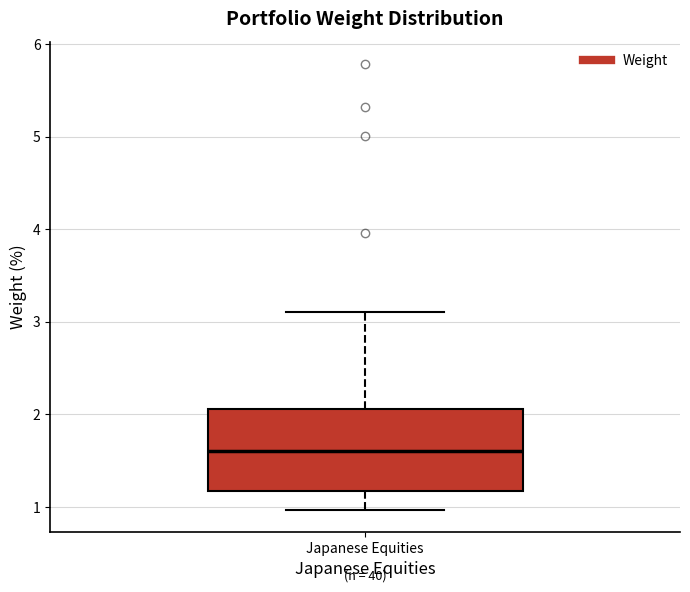

Read this box plot against the y-axis: the position of the median line, the range covered by the box, and the ends of both whiskers. The values are not printed on the chart, so give them approximately, as read against the axis.

median 1.6, box 1.2 to 2.1, whiskers 1.0 to 3.1